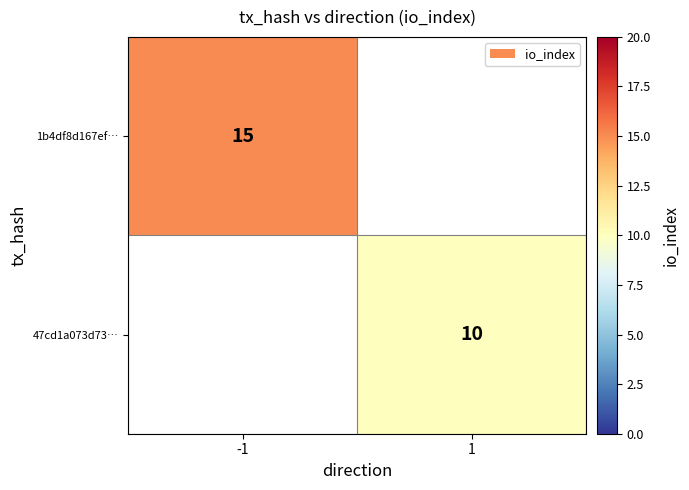

Is the value of 47cd1a073d73… at 1 greater than the value of 1b4df8d167ef… at -1?

No